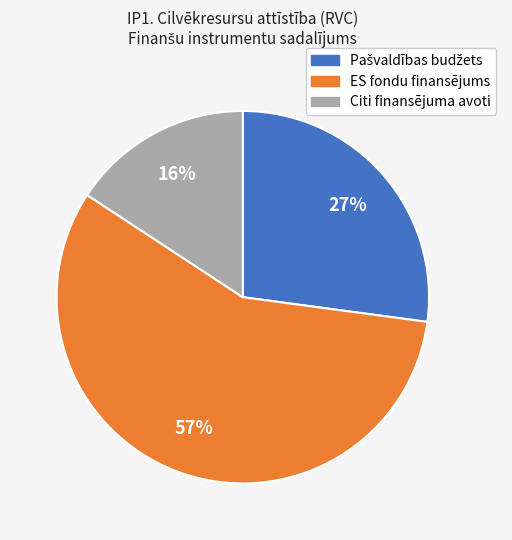

What is the smallest slice in the pie chart?

Citi finansējuma avoti